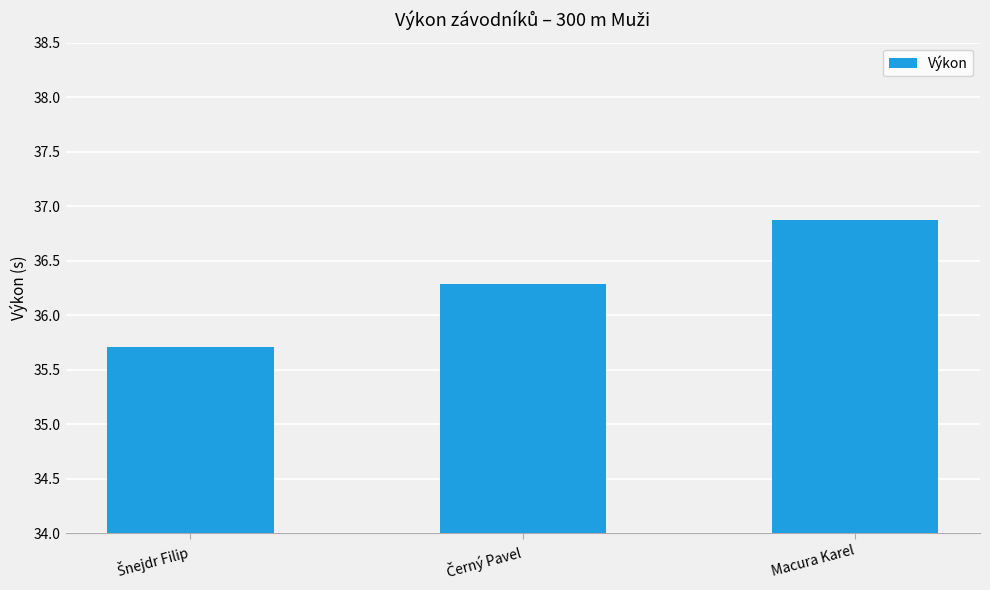

What position from the left is Macura Karel?

3